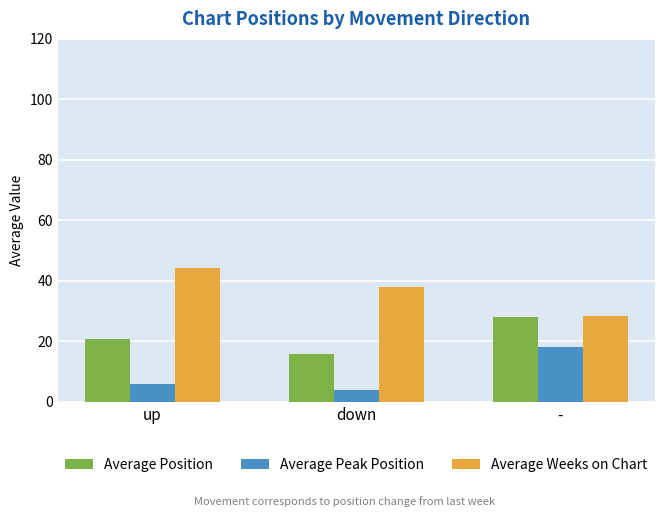

What is the difference between the maximum and minimum values in the Average Weeks on Chart series?

15.9